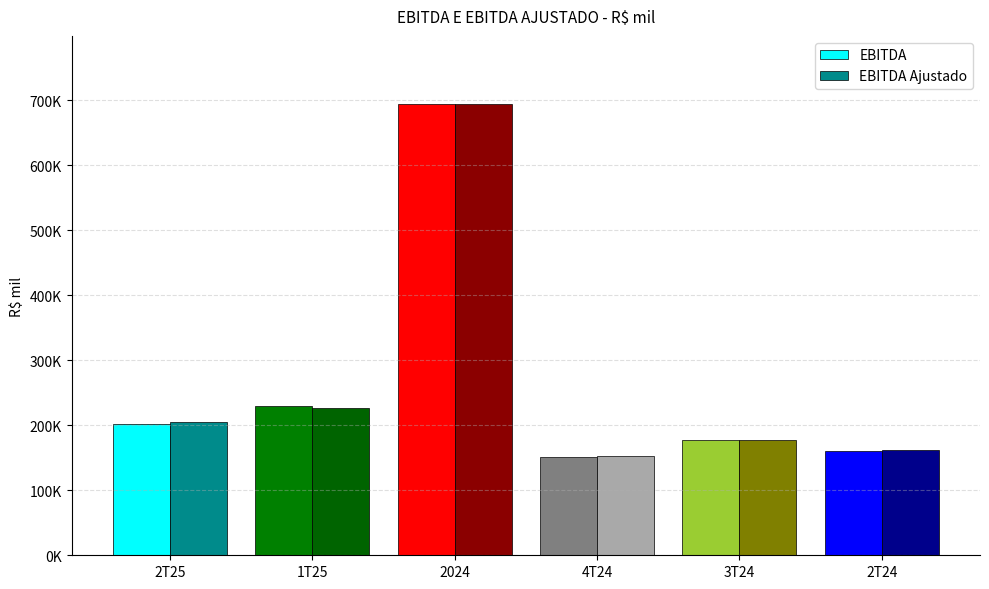

At which category is the sum across all series the highest?

2024